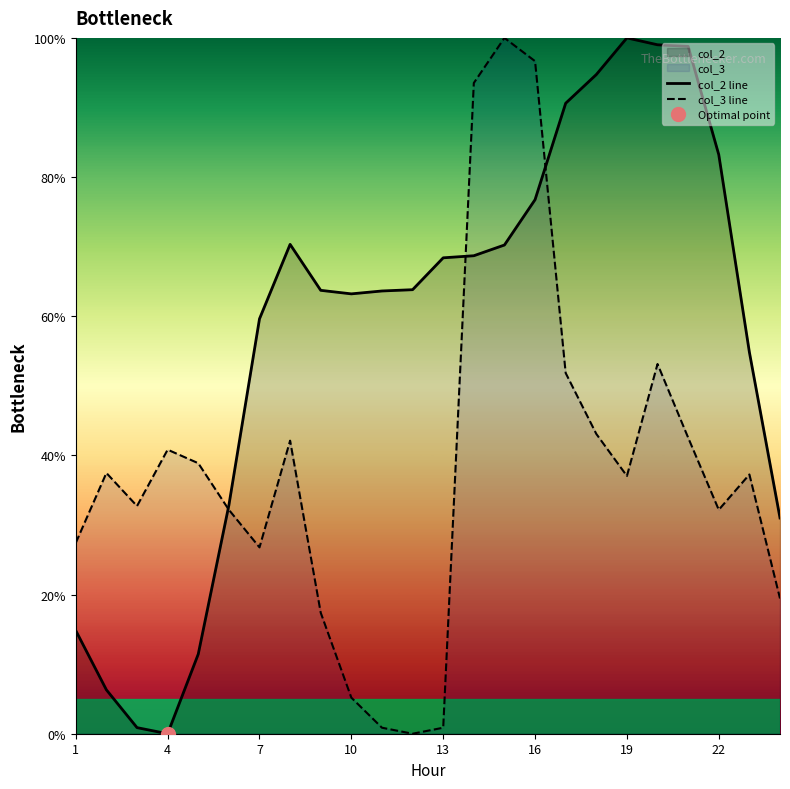

After their last crossing, which series has the higher values: col_2 line or col_3 line?

col_2 line